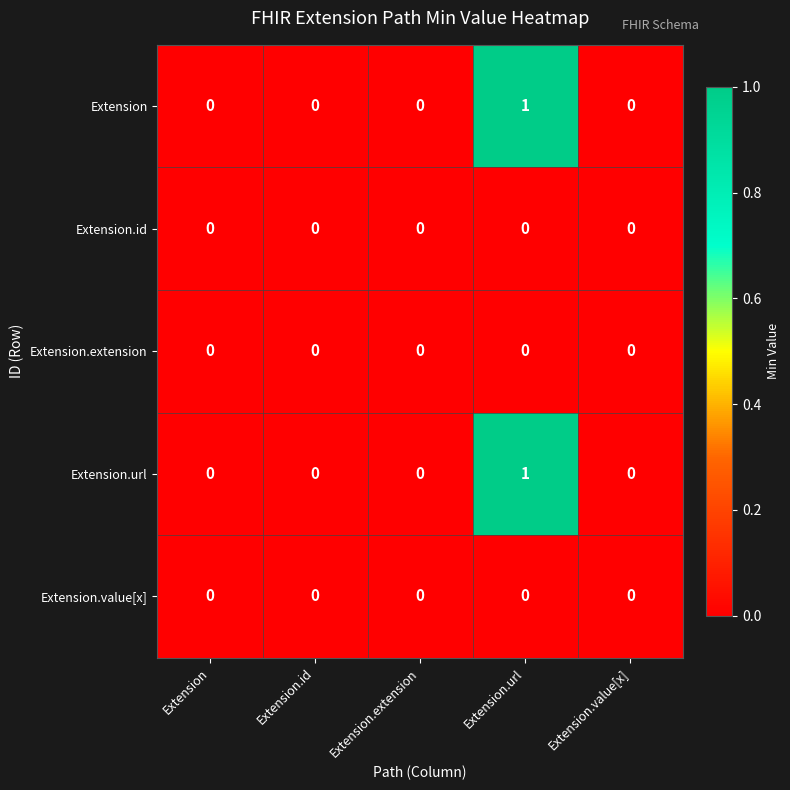

The Extension.value[x] series shows 0 at Extension.id. True or false?

True